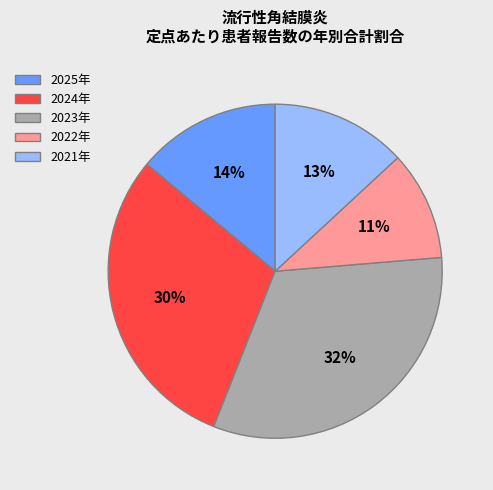

Approximately how many times larger is the value at 2025年 compared to 2024年?

0.5